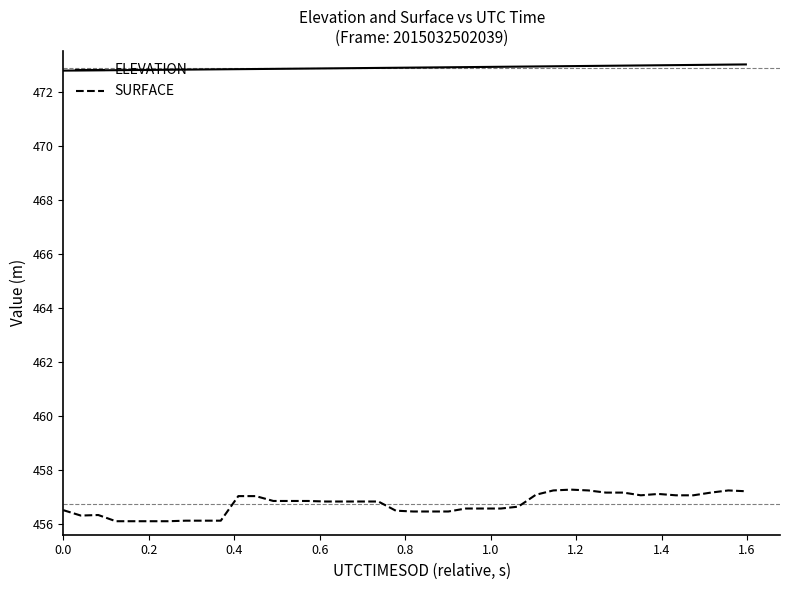

True or false: SURFACE and ELEVATION intersect in this chart.

False